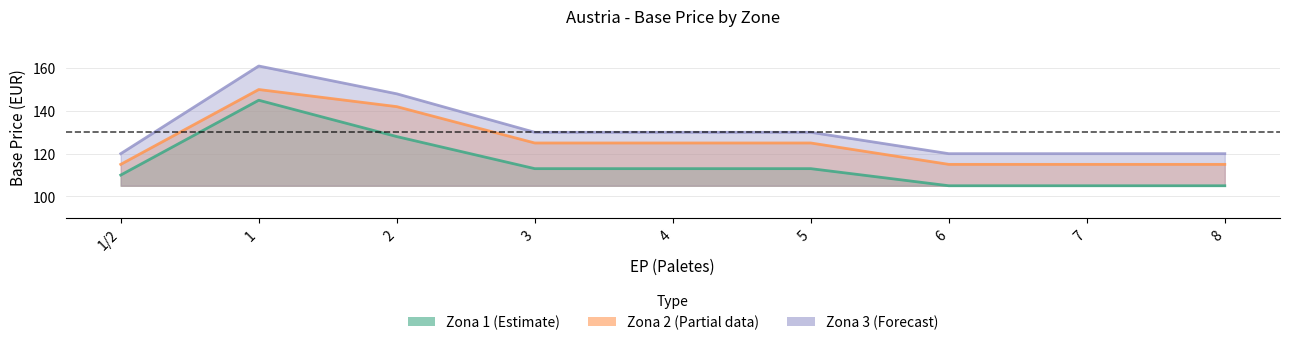

Where is Zona 1 nearest to the value 125?

2